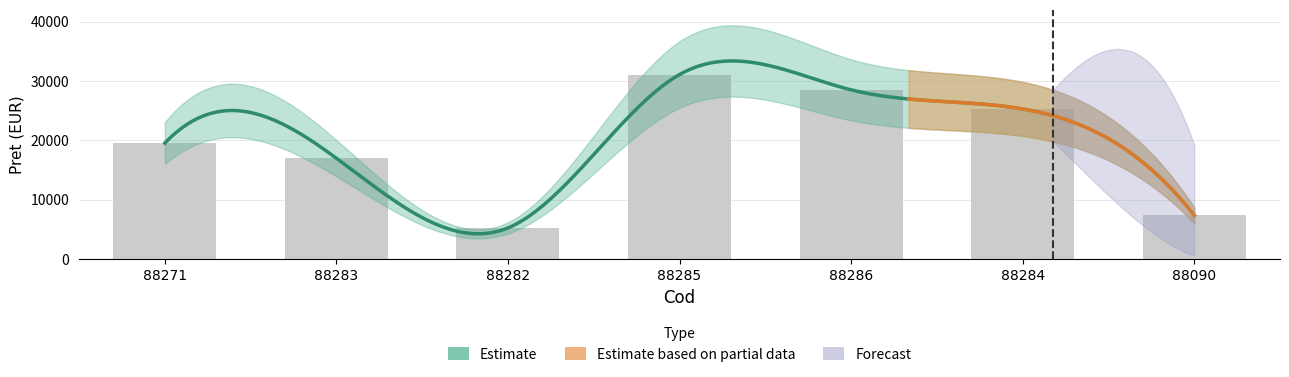

Reading right to left, transcribe all the data shown in this chart.

7400.0	25300.0	28525.0	31100.0	5264.3	17005.0	19551.5